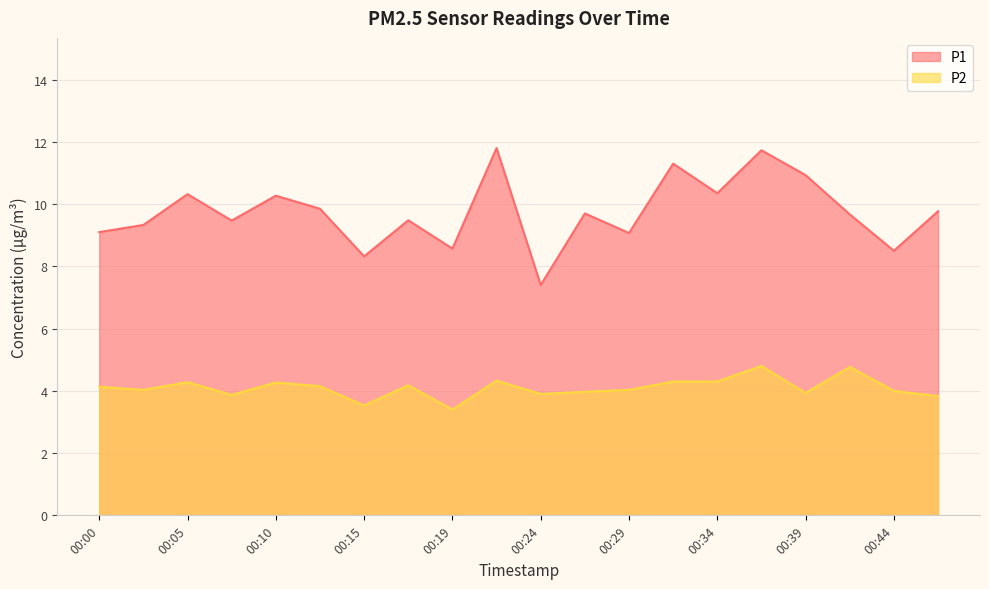

At which label is P1 closest to 9?

00:29